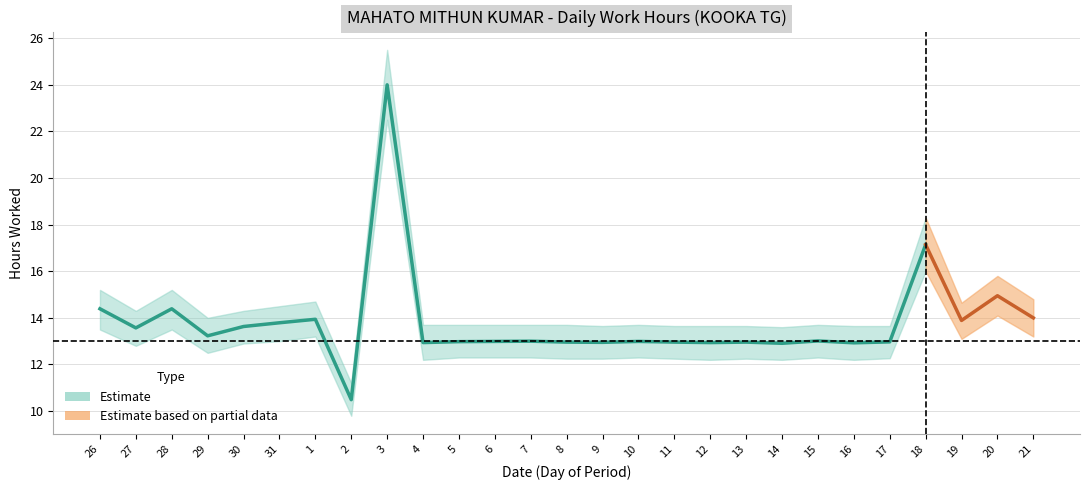

How many data points are above 13?

13